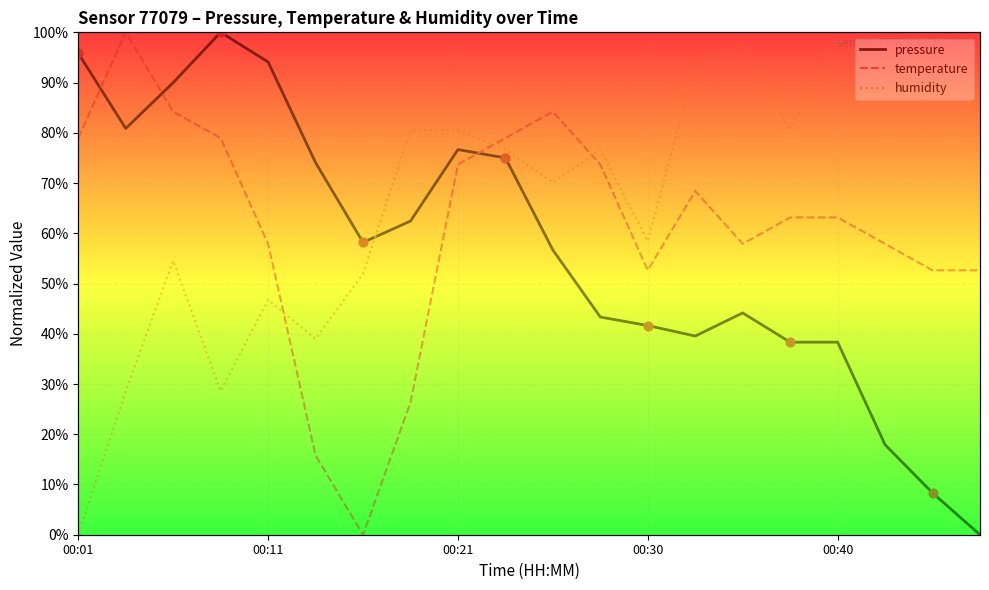

At which category is the sum across all series the highest?

00:21